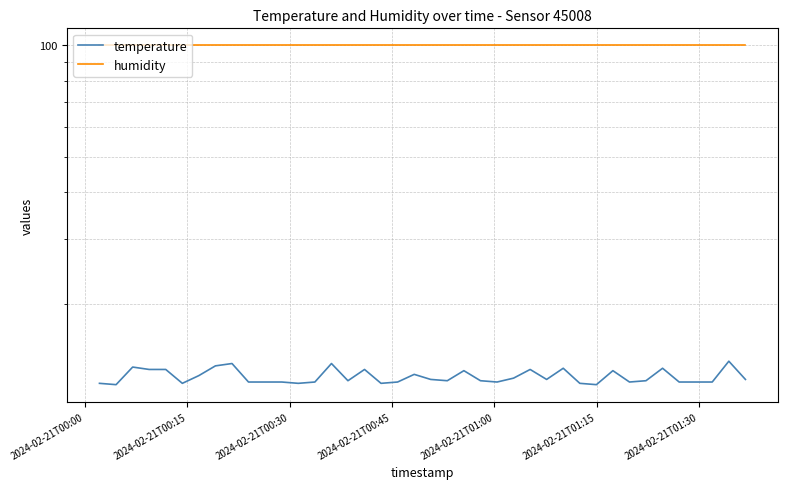

Reading left to right, what are all the values shown in this chart?

temperature: 12.2	12.1	13.5	13.3	13.3	12.2	12.8	13.6	13.8	12.3	12.3	12.3	12.2	12.3	13.8	12.4	13.3	12.2	12.3	12.9	12.5	12.4	13.2	12.4	12.3	12.6	13.3	12.5	13.4	12.2	12.1	13.2	12.3	12.4	13.4	12.3	12.3	12.3	14.0	12.5
humidity: 99.9	99.9	99.9	99.9	99.9	99.9	99.9	99.9	99.9	99.9	99.9	99.9	99.9	99.9	99.9	99.9	99.9	99.9	99.9	99.9	99.9	99.9	99.9	99.9	99.9	99.9	99.9	99.9	99.9	99.9	99.9	99.9	99.9	99.9	99.9	99.9	99.9	99.9	99.9	99.9